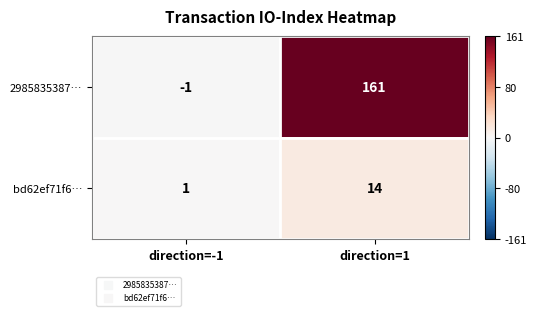

Which category has the lowest value across all series?

direction=-1